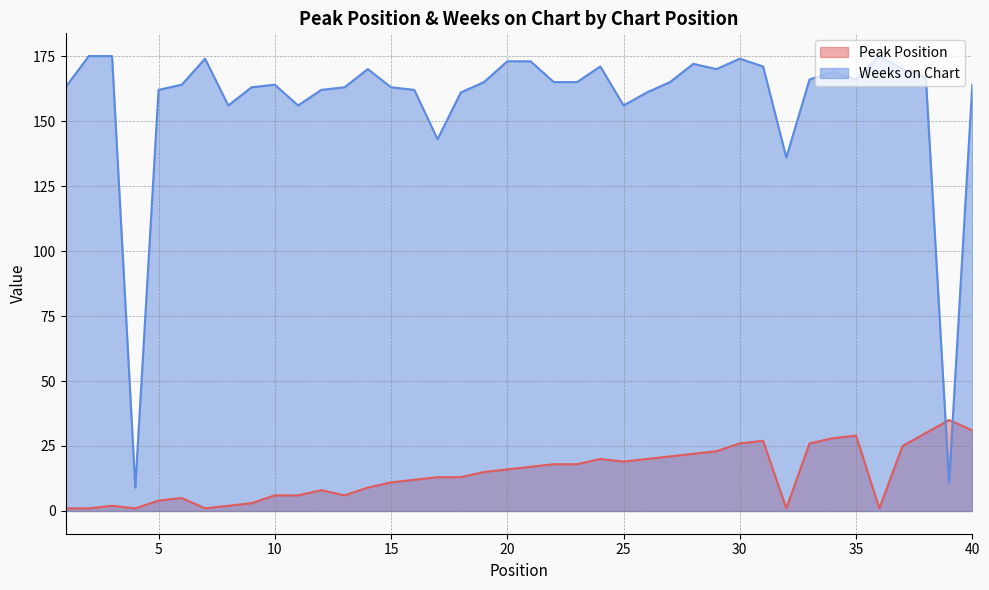

How many lines are shown in the chart?

2